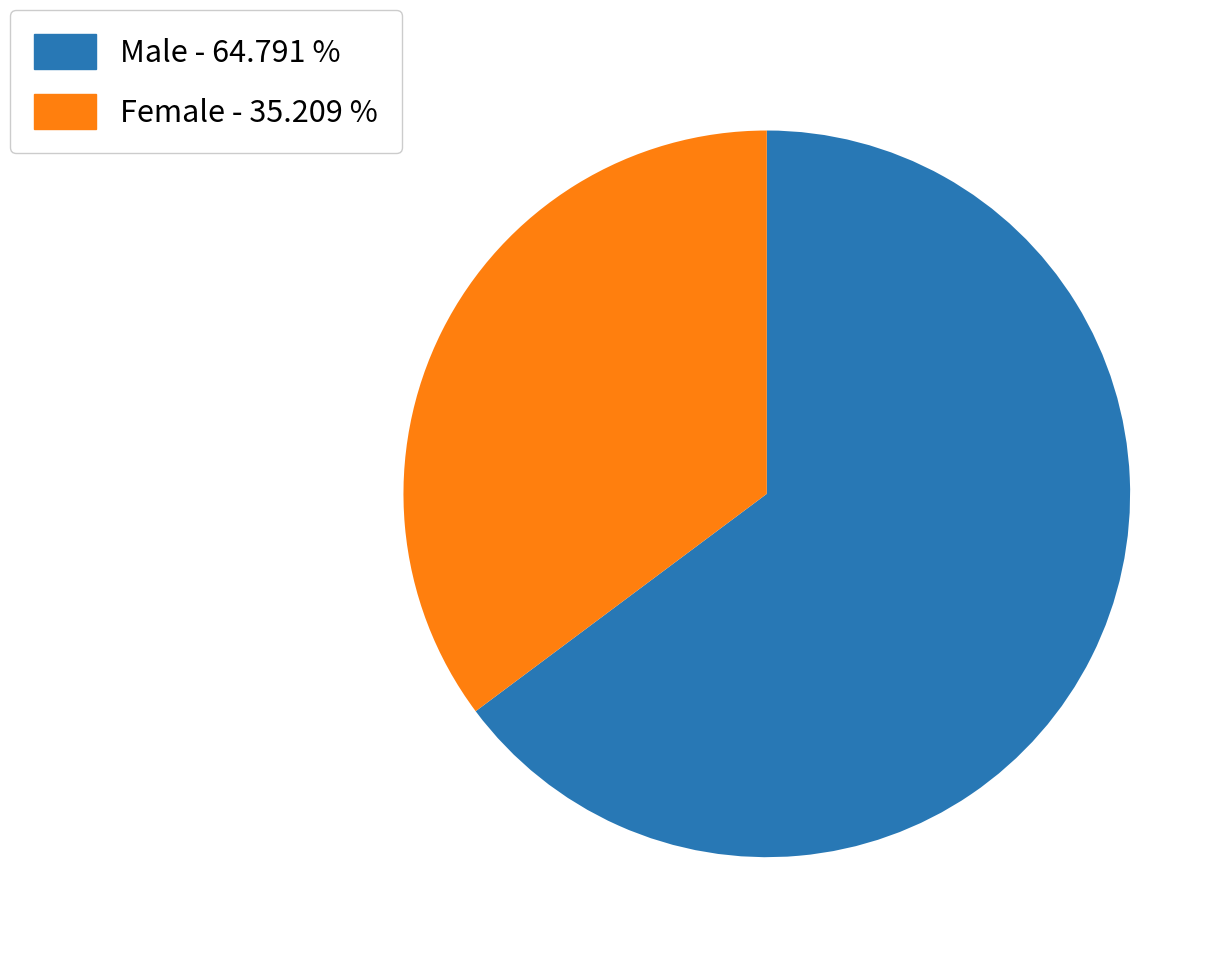

Is there a majority slice in this chart?

Yes